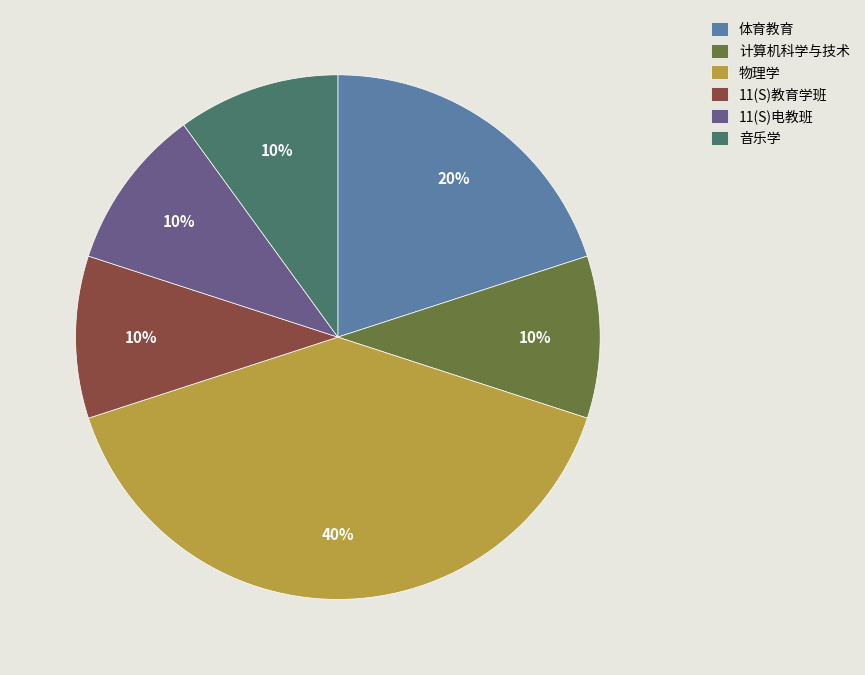

Which has a higher value, 音乐学 or 体育教育?

体育教育